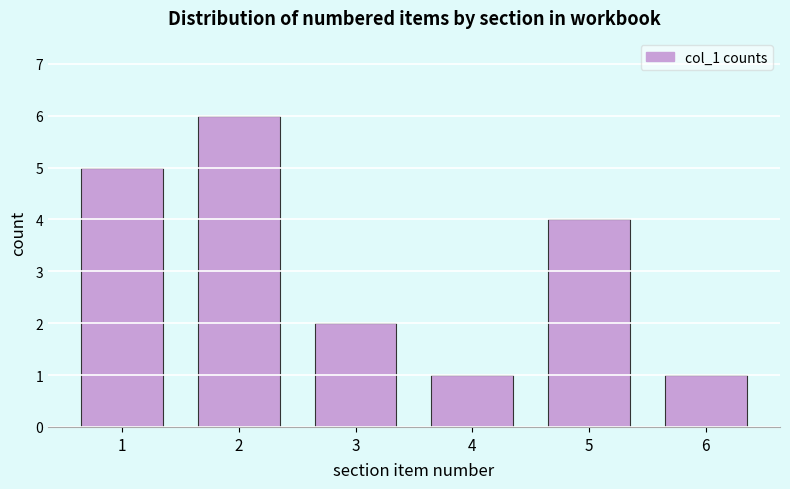

Reading right to left, what are all the values shown in this chart?

1	4	1	2	6	5